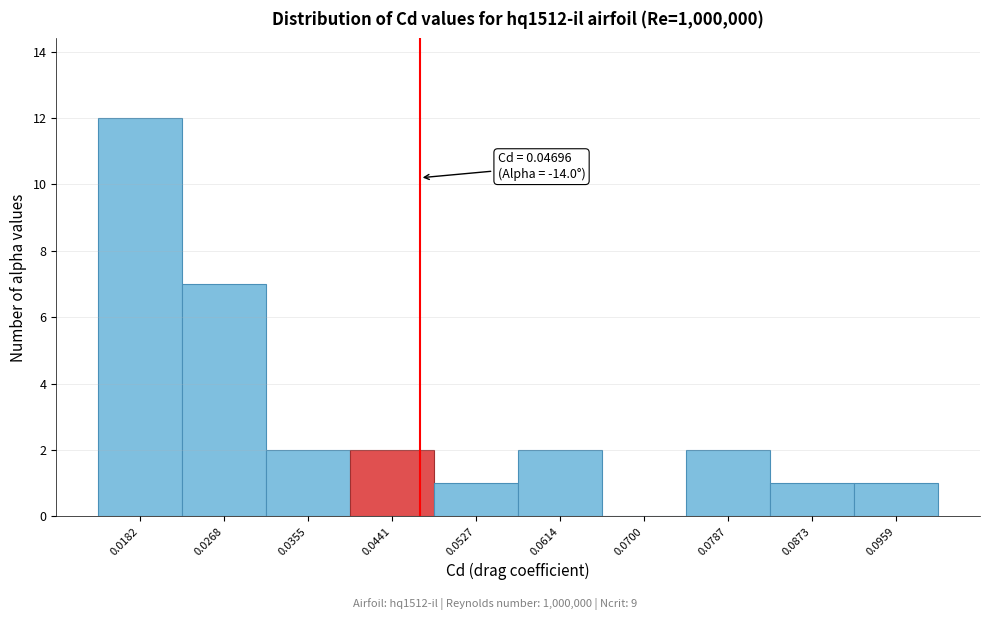

Over which range of the x-axis is the bar tallest?

0.014 to 0.023